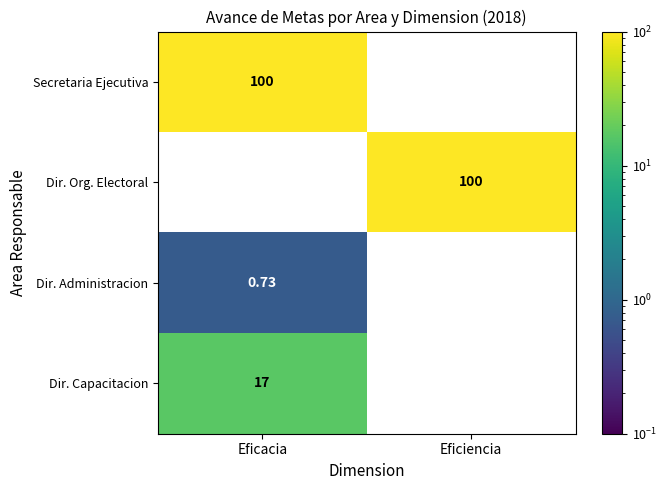

At which category is the sum across all series the highest?

Eficacia